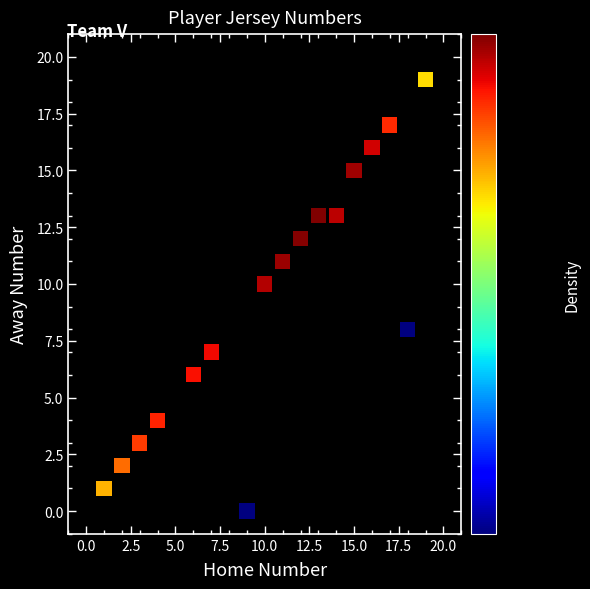

What is the range of X values (max minus min)?

18